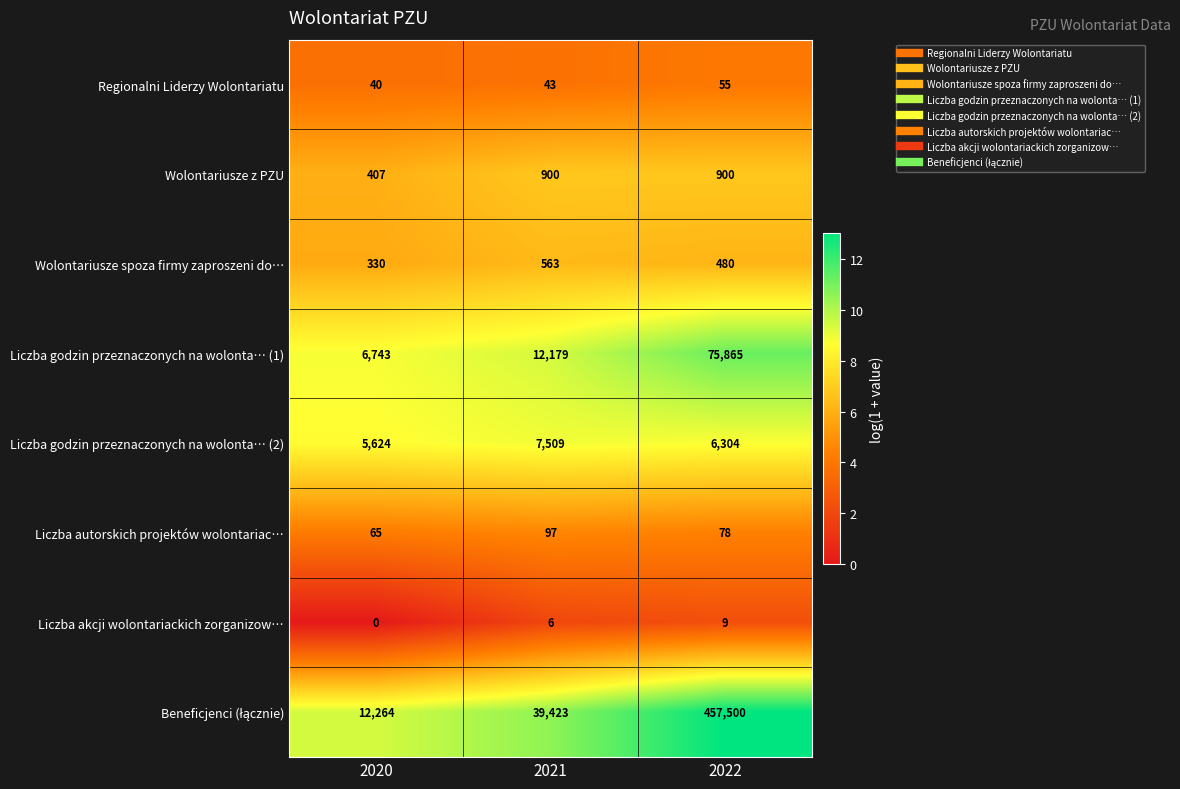

What is the greatest value displayed?

457500